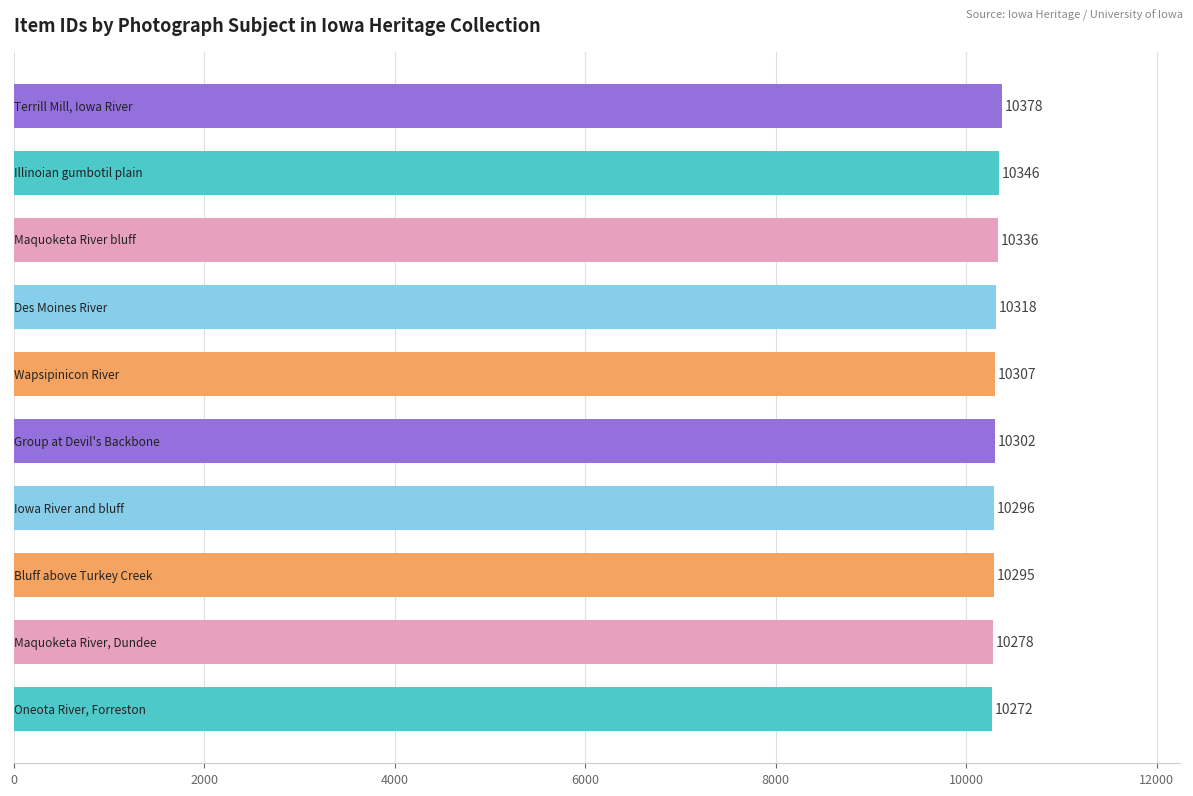

Reading top to bottom, transcribe all the data shown in this chart.

10378	10346	10336	10318	10307	10302	10296	10295	10278	10272